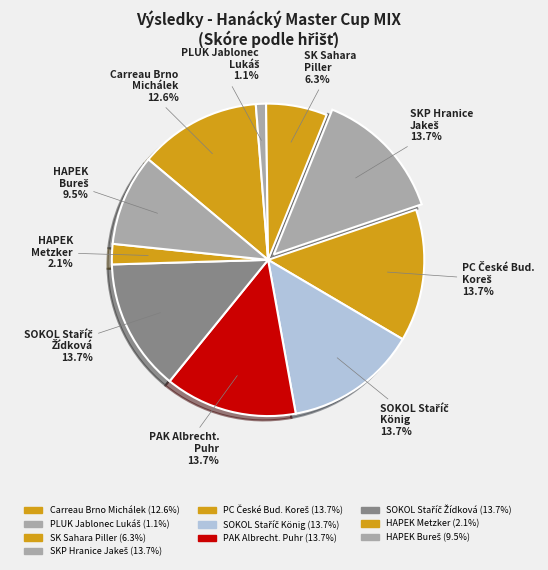

Is there any slice that represents more than half of the pie?

No